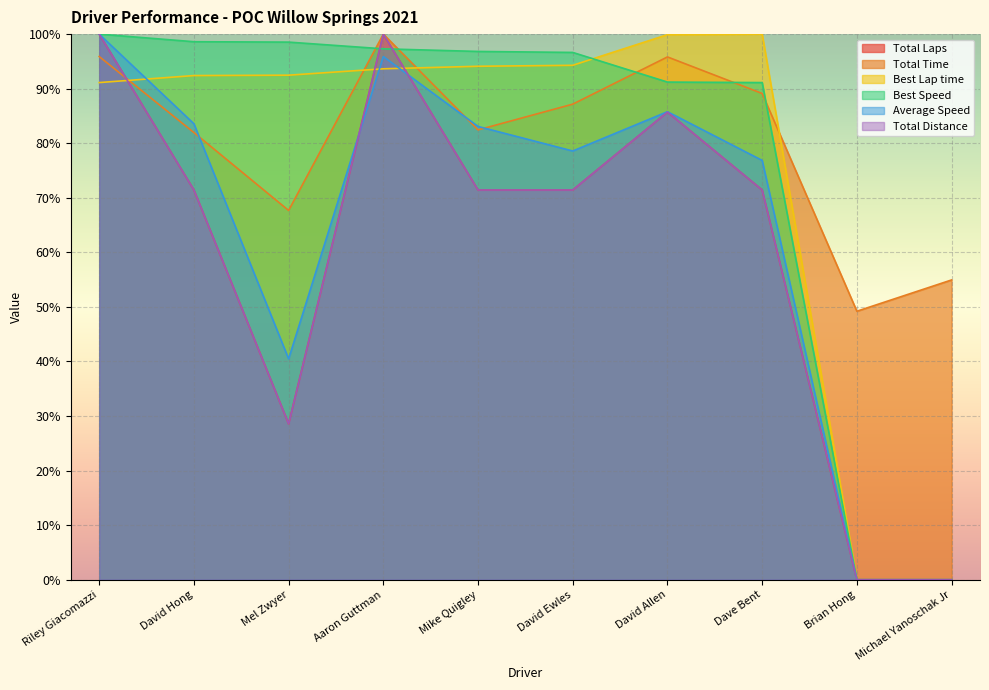

What is the label of the 9th point from the left?

Brian Hong